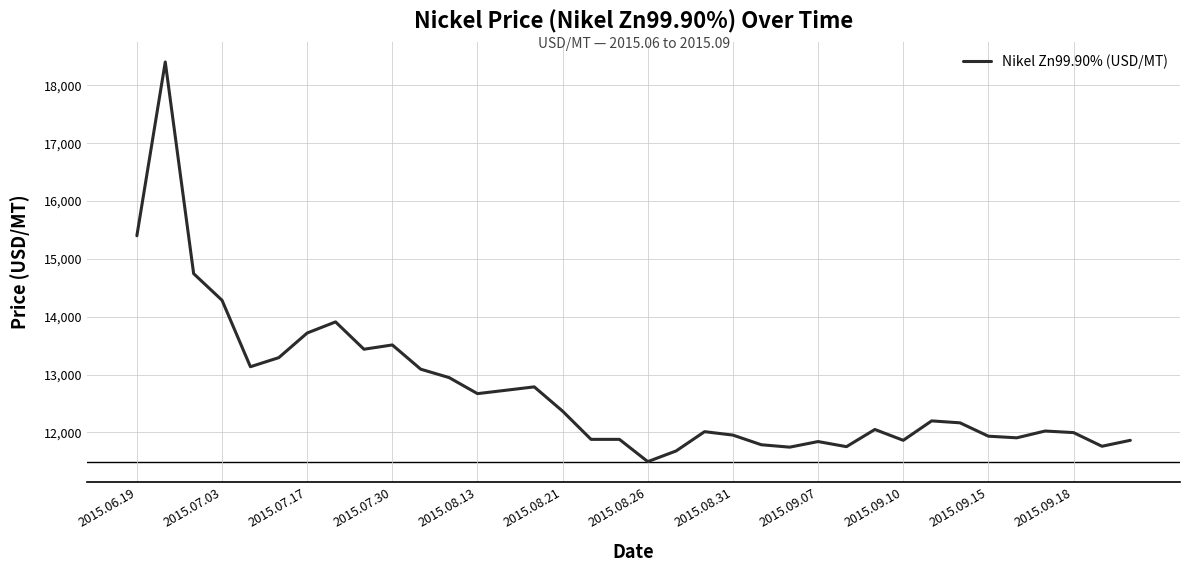

What is the maximum value shown in the chart?

18398.7